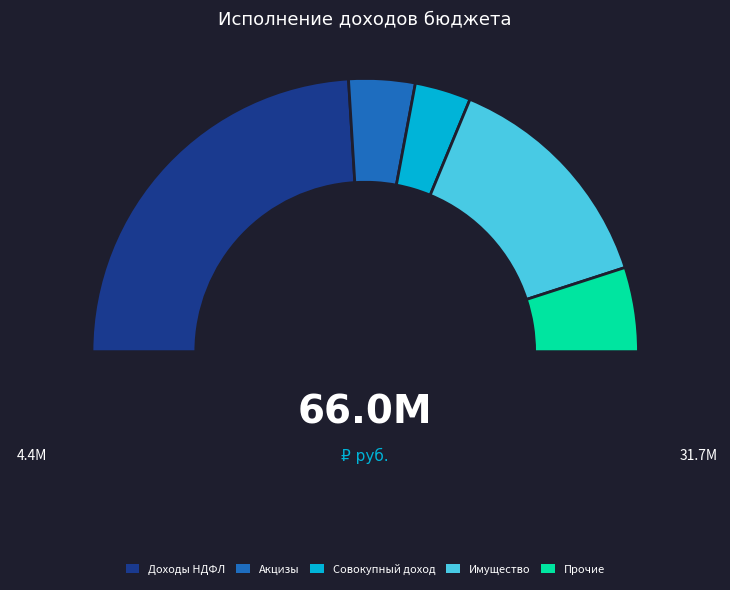

How many segments does this pie chart have?

5